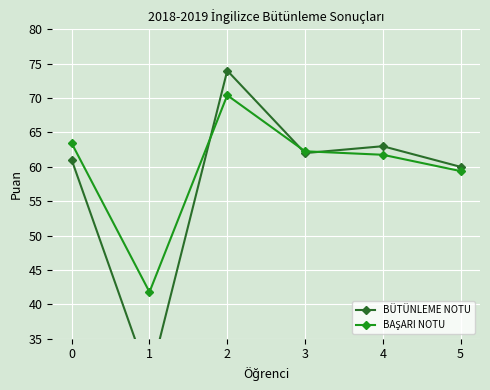

After their last crossing, which series has the higher values: BAŞARI NOTU or BÜTÜNLEME NOTU?

BÜTÜNLEME NOTU